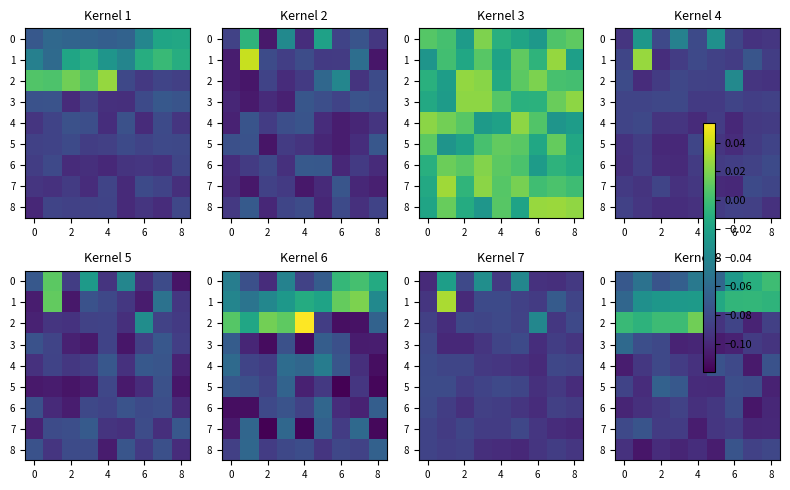

Is it true that 8 equals -0.1 at 2?

True